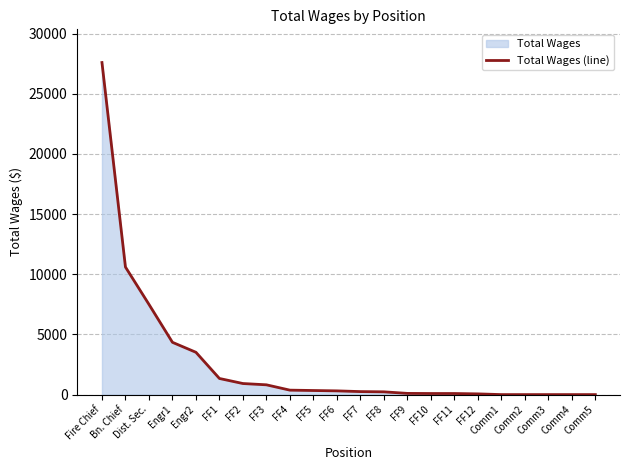

Rank the categories by value from lowest to highest.

Comm1, Comm2, Comm3, Comm4, Comm5, FF12, FF10, FF11, FF9, FF8, FF7, FF6, FF5, FF4, FF3, FF2, FF1, Engr2, Engr1, Dist. Sec., Bn. Chief, Fire Chief